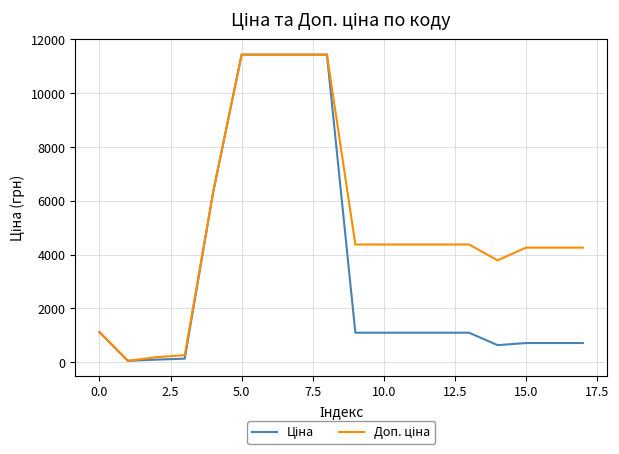

How many lines are shown in the chart?

2